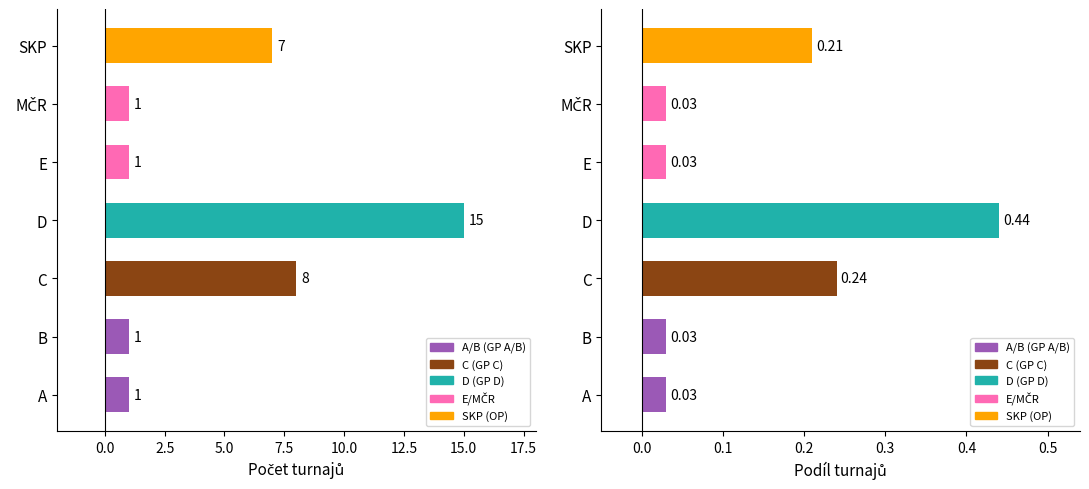

Rank the series by their average value, from lowest to highest.

Proportion, Count